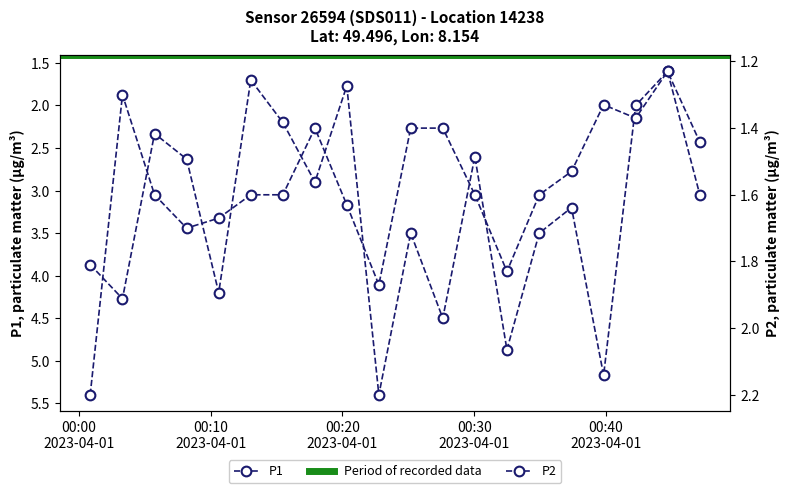

True or false: P1 and P2 intersect in this chart.

False